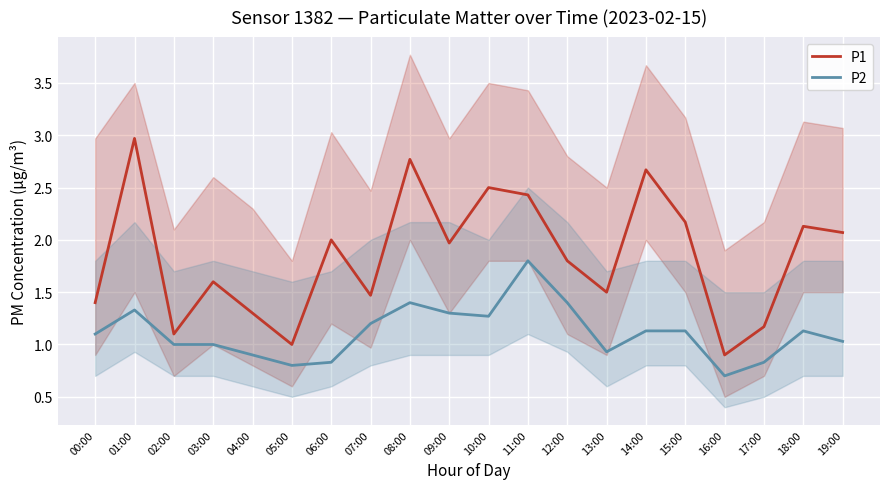

What is the greatest value displayed?

3.0